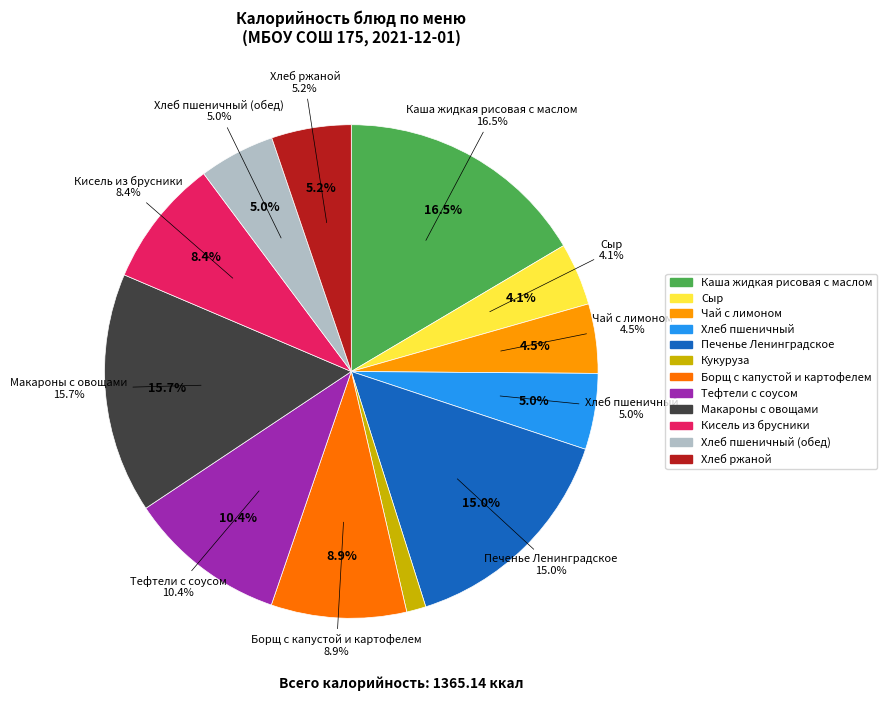

To the nearest percent, what is the difference between the Кукуруза and Кисель из брусники slice percentages?

7%